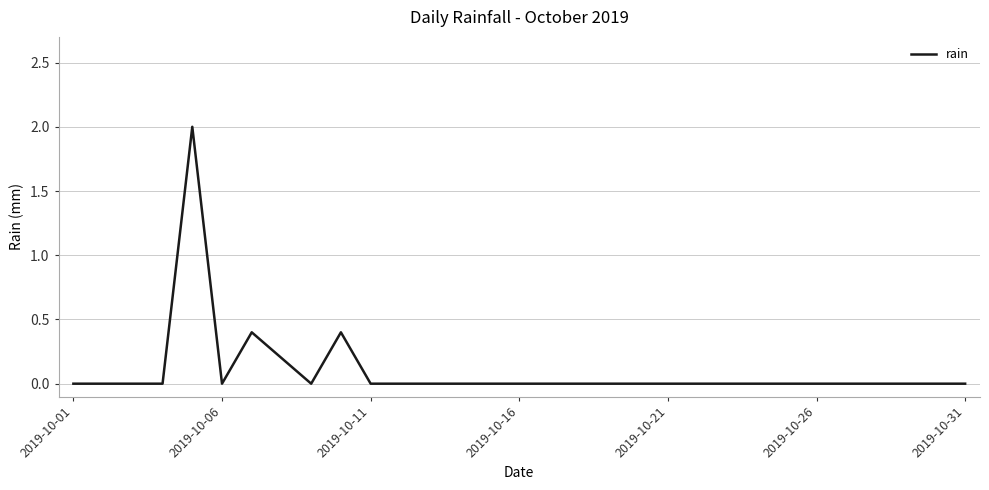

What is the greatest value displayed?

2.0